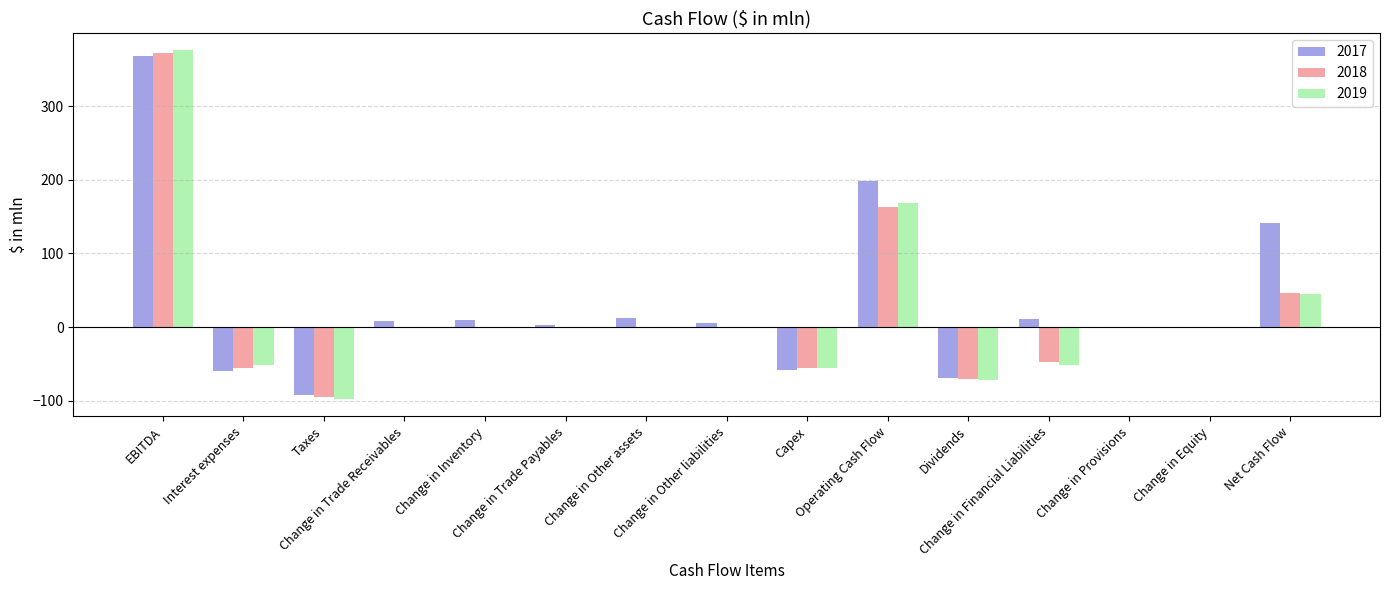

Which series has the largest total across all categories?

2017